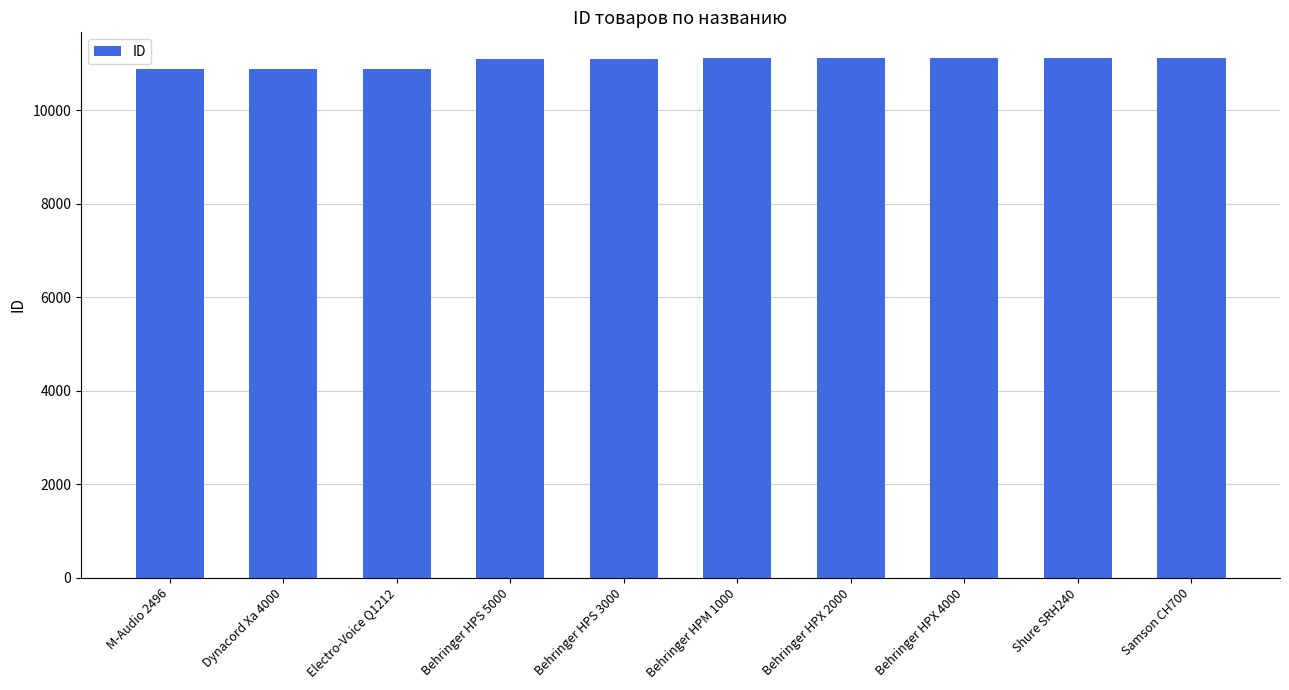

What is the ratio of the value at Dynacord Xa 4000 to the value at Behringer HPS 5000?

1.0